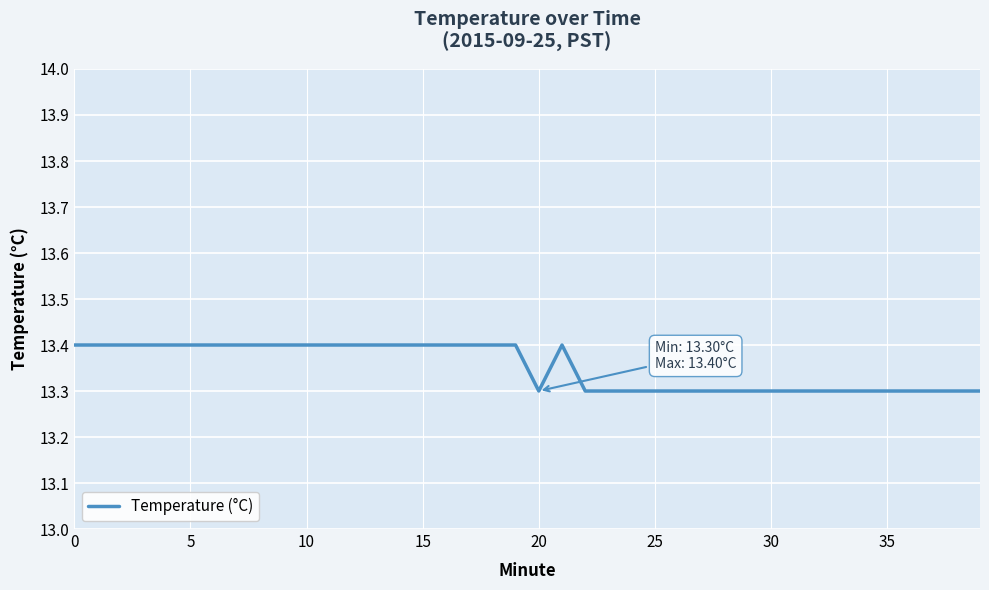

What is the smallest value displayed?

13.3